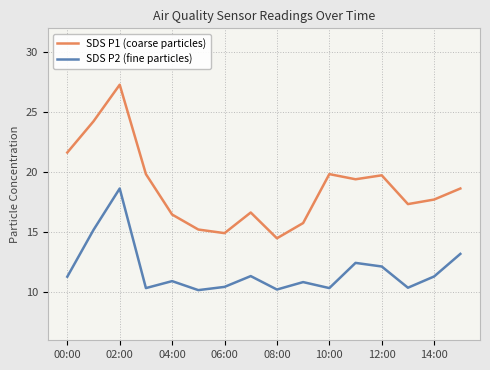

True or false: SDS P2 (fine particles) and SDS P1 (coarse particles) intersect in this chart.

False